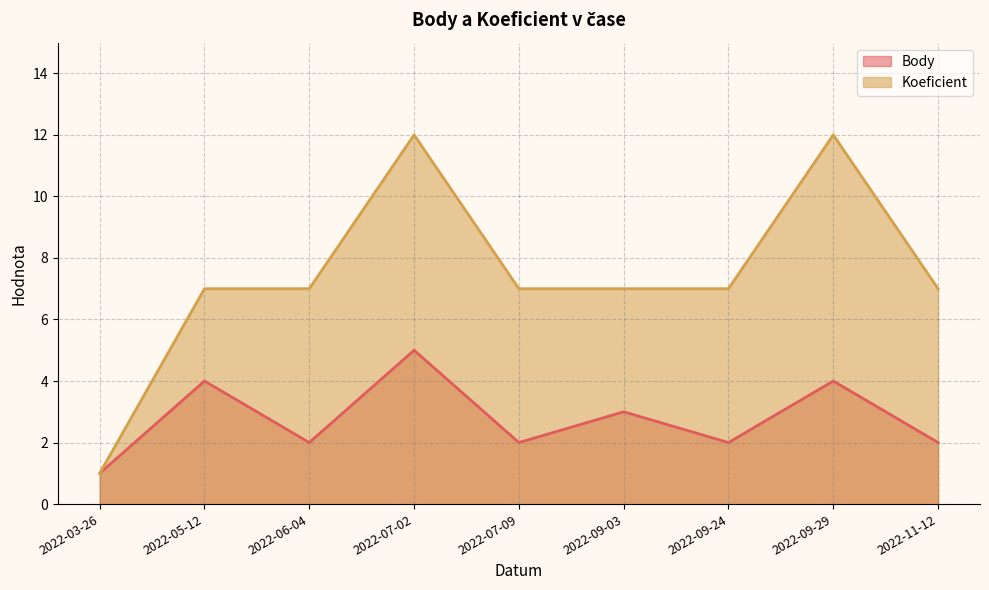

True or false: Koeficient and Body intersect in this chart.

False